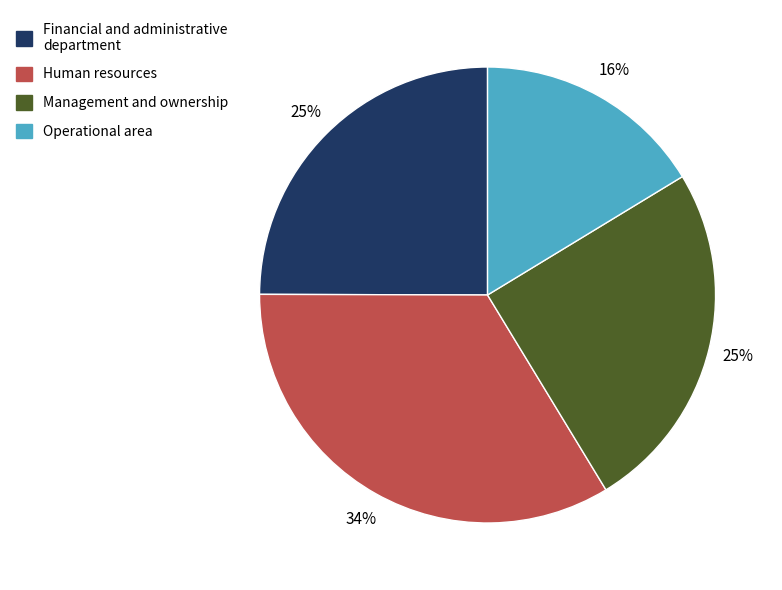

Is there a majority slice in this chart?

No